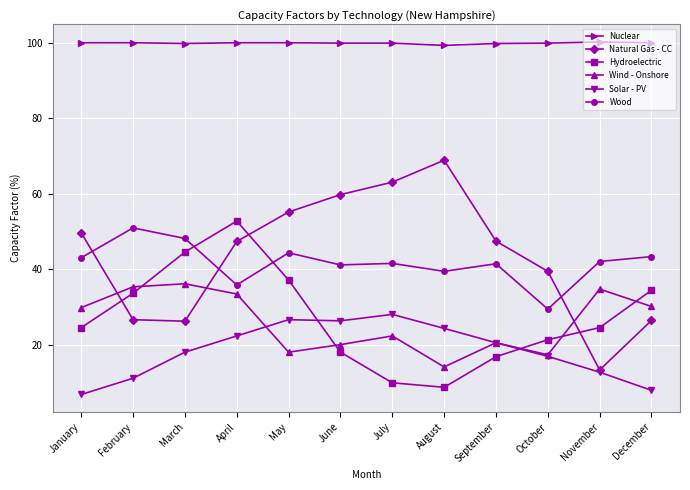

In Wood, how many points are higher than both neighbors (excluding endpoints)?

4